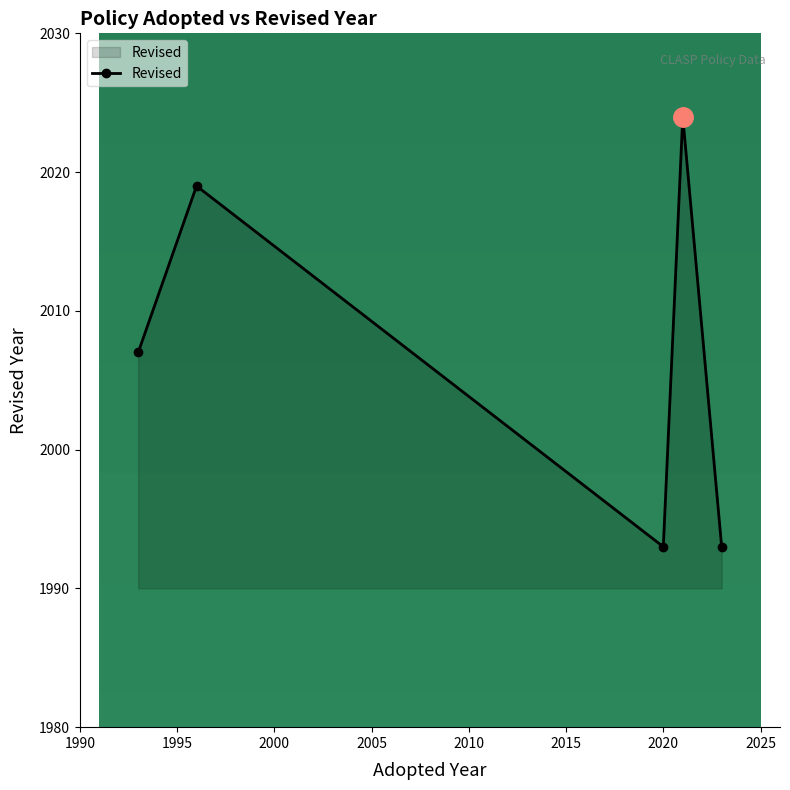

How many points are higher than both their immediate neighbors (excluding endpoints)?

2